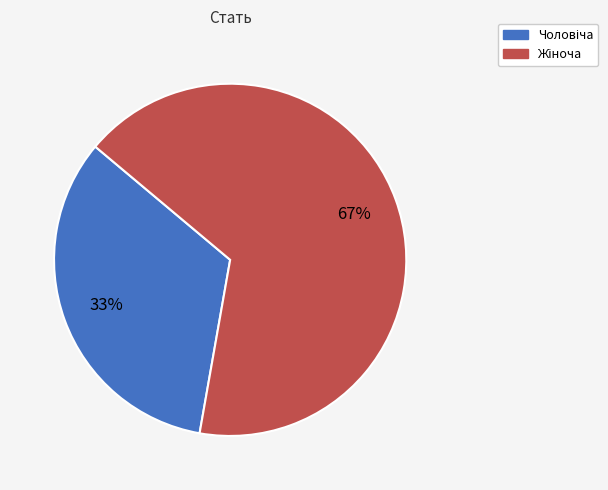

To the nearest percent, what is the average slice percentage?

50%